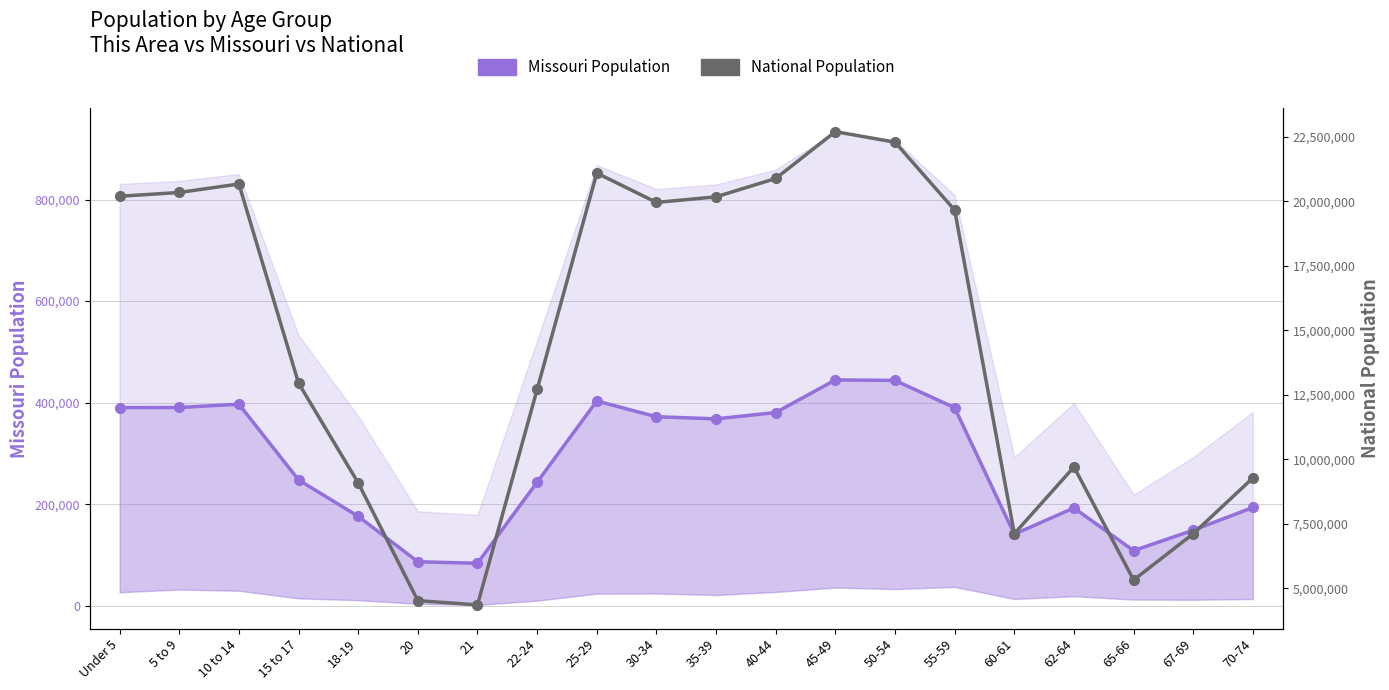

What is the sum of all National Population values?

290190983